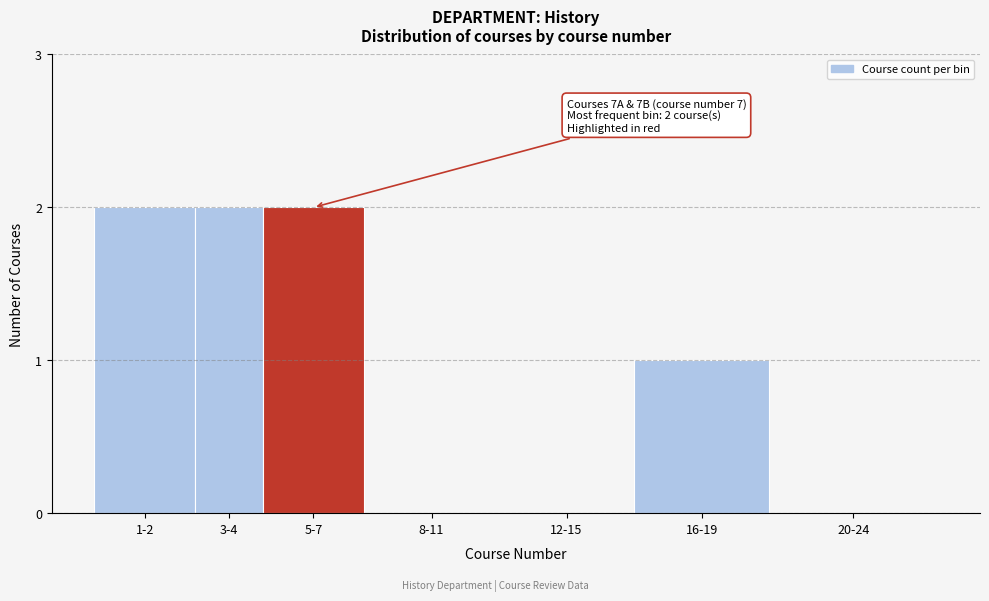

Reading right to left, transcribe all the data shown in this chart.

20-24=0	16-19=1	12-15=0	8-11=0	5-7=2	3-4=2	1-2=2